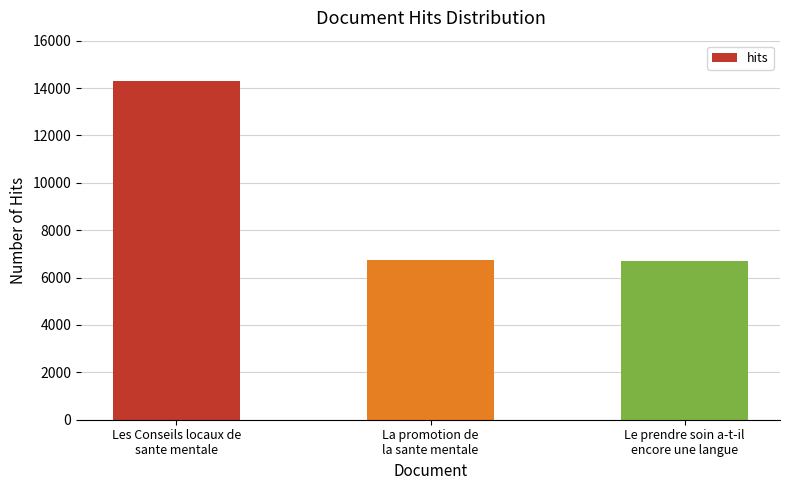

Are the bars grouped side by side (vs. stacked)?

No